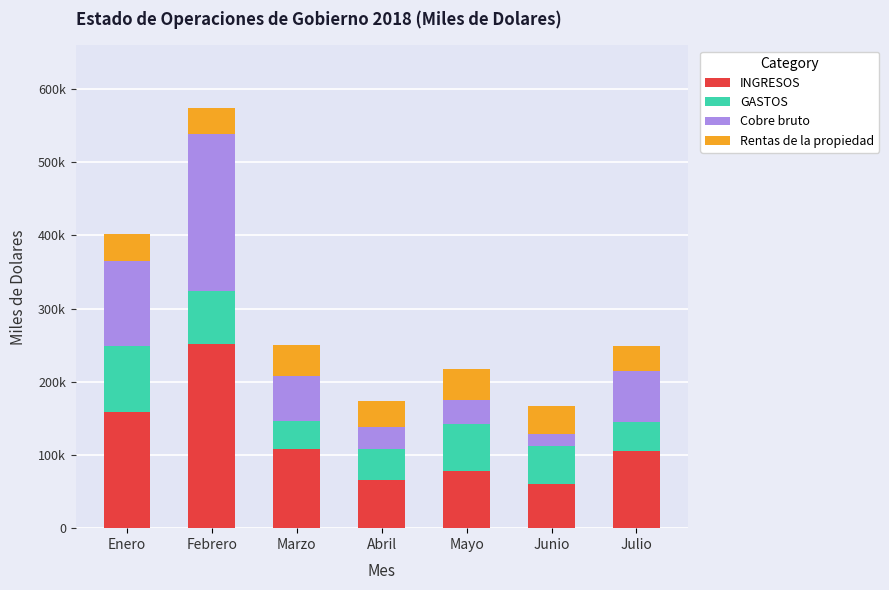

Does the chart contain stacked bars?

Yes